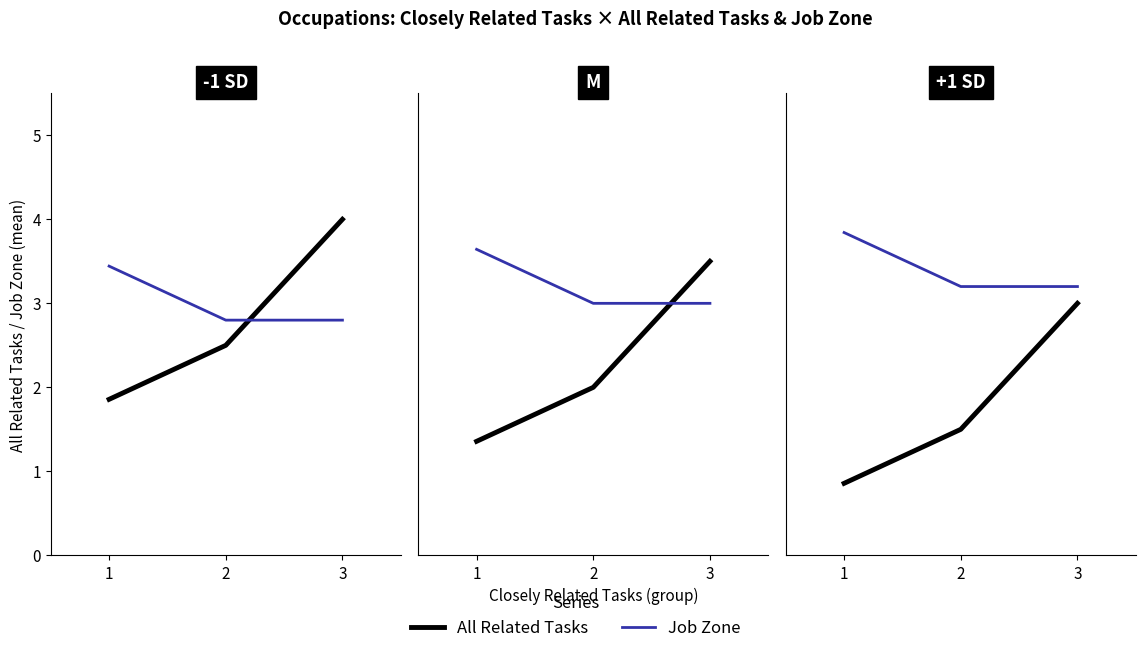

How many Job Zone values are between 3 and 4?

3